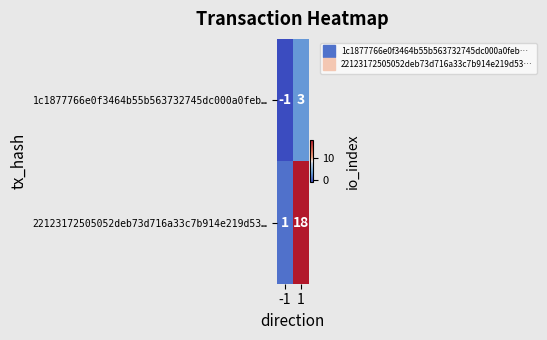

Rank the categories by 22123172505052deb73d716a33c7b914e219d53… value from highest to lowest.

1, -1